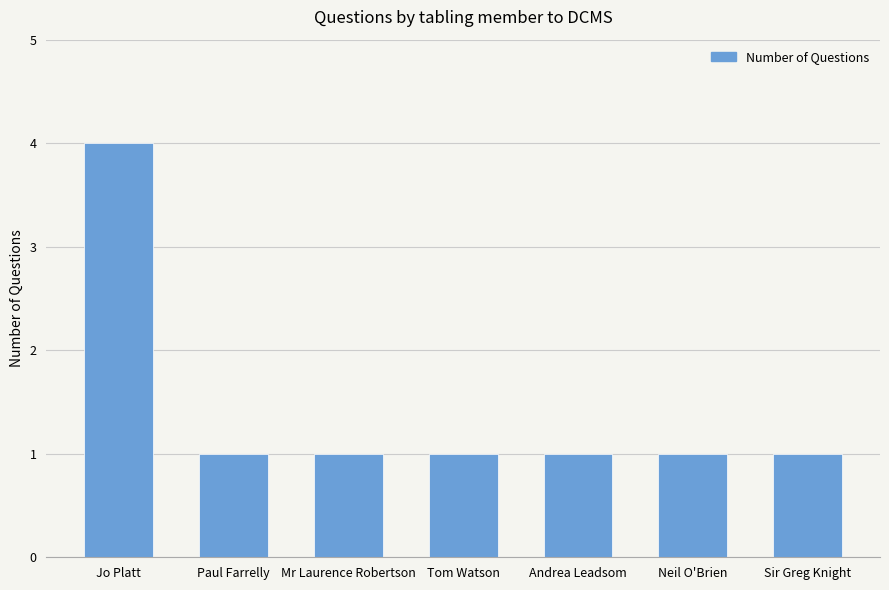

How many series are shown in this chart?

1